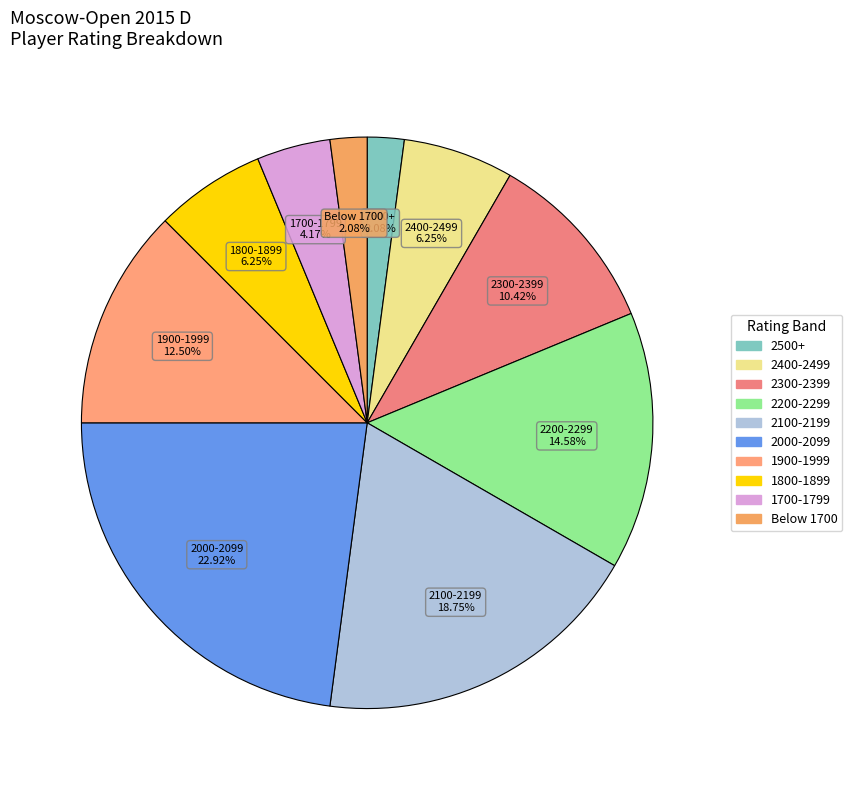

Is there a majority slice in this chart?

No